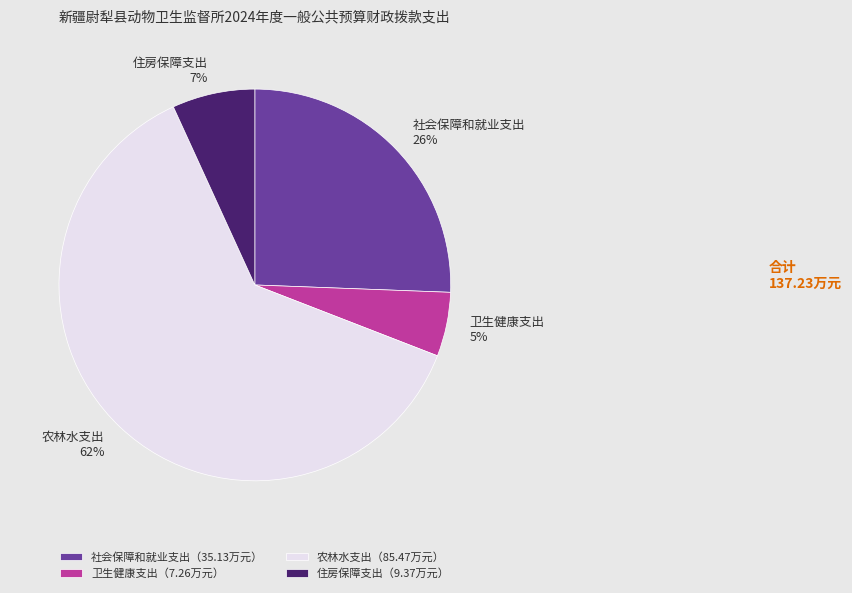

To the nearest percent, what portion does 卫生健康支出 represent?

5%